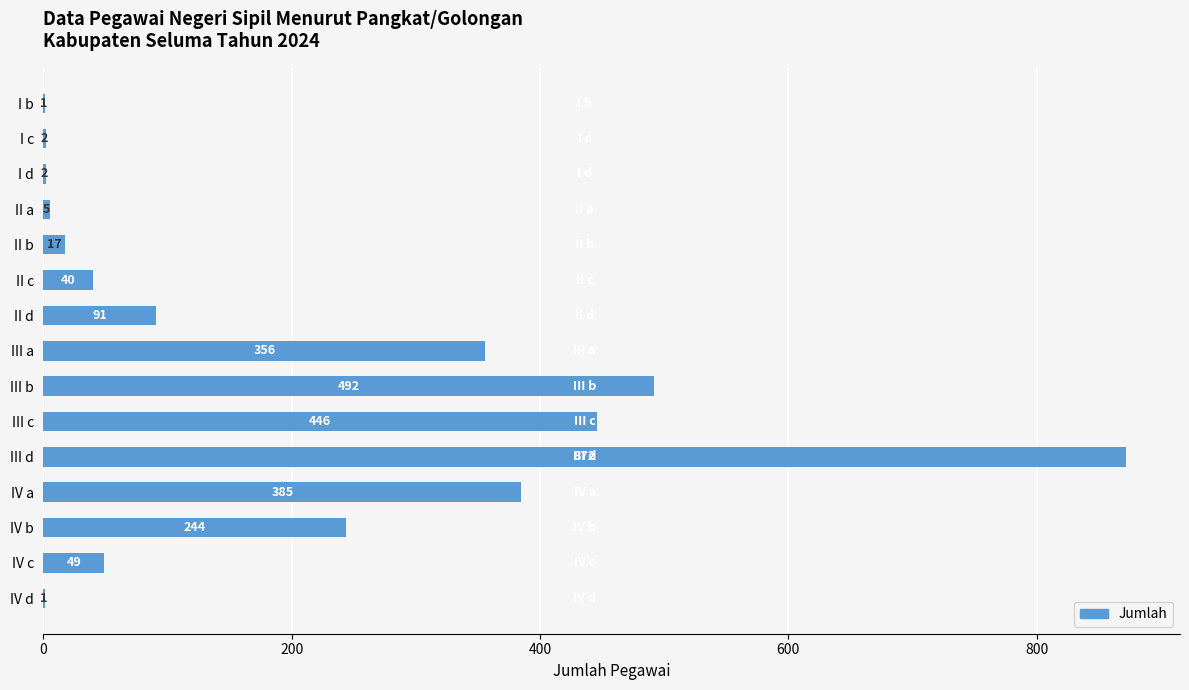

What is the change in value from II a to IV b?

+239